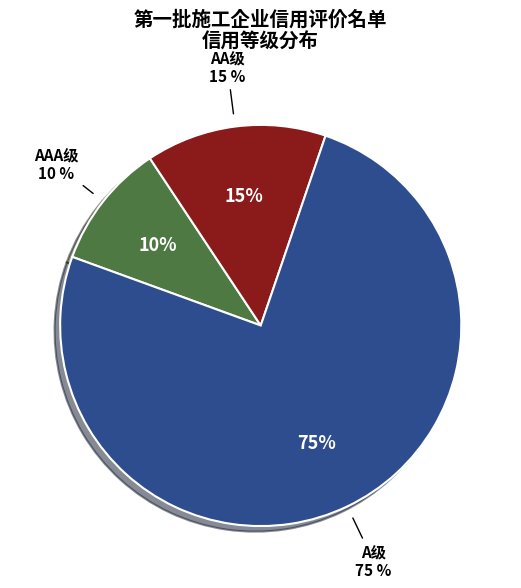

The AA级 slice represents 25% of the pie. True or false?

False